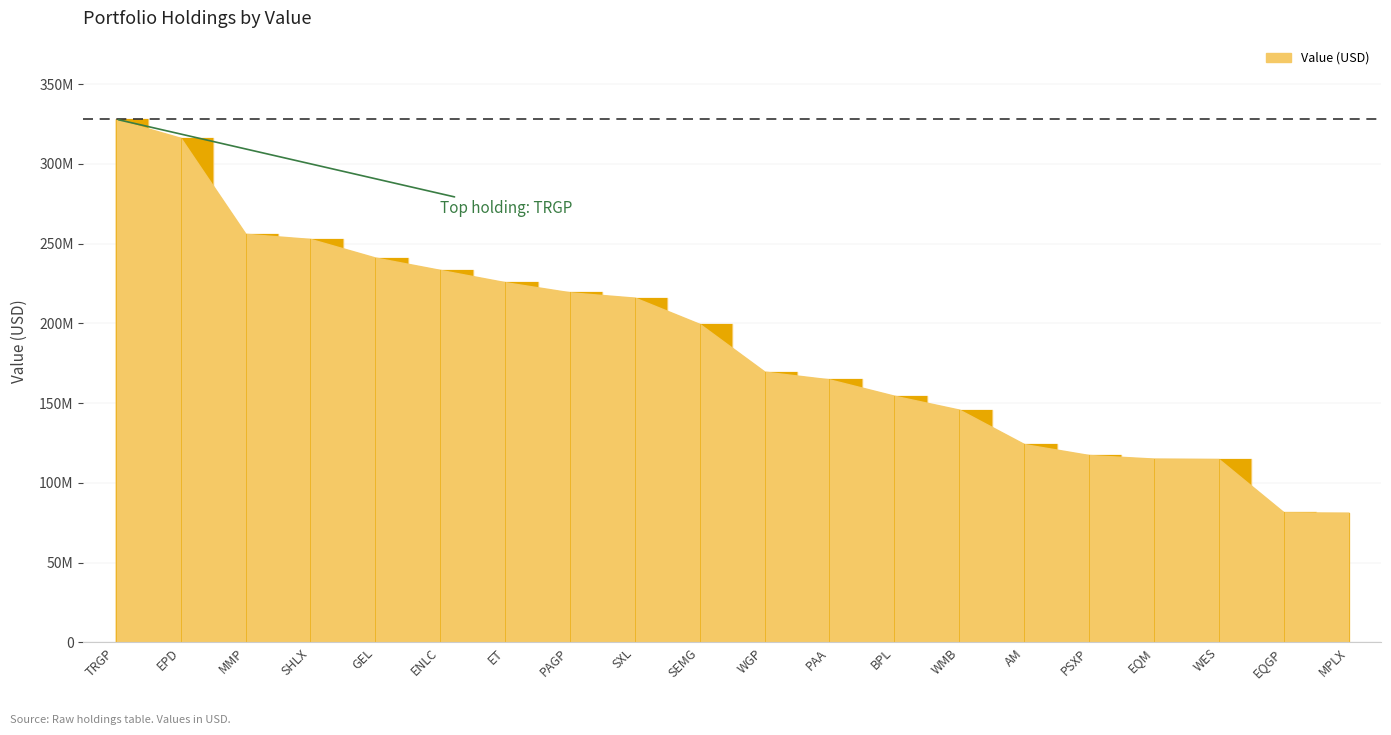

Reading right to left, extract all data points from this chart.

MPLX=81273000	EQGP=81542000	WES=114908000	EQM=115217000	PSXP=117440000	AM=124320000	WMB=145916000	BPL=154635000	PAA=164884000	WGP=169759000	SEMG=199654000	SXL=216156000	PAGP=219507000	ET=225873000	ENLC=233553000	GEL=241305000	SHLX=252978000	MMP=256205000	EPD=316404000	TRGP=328127000